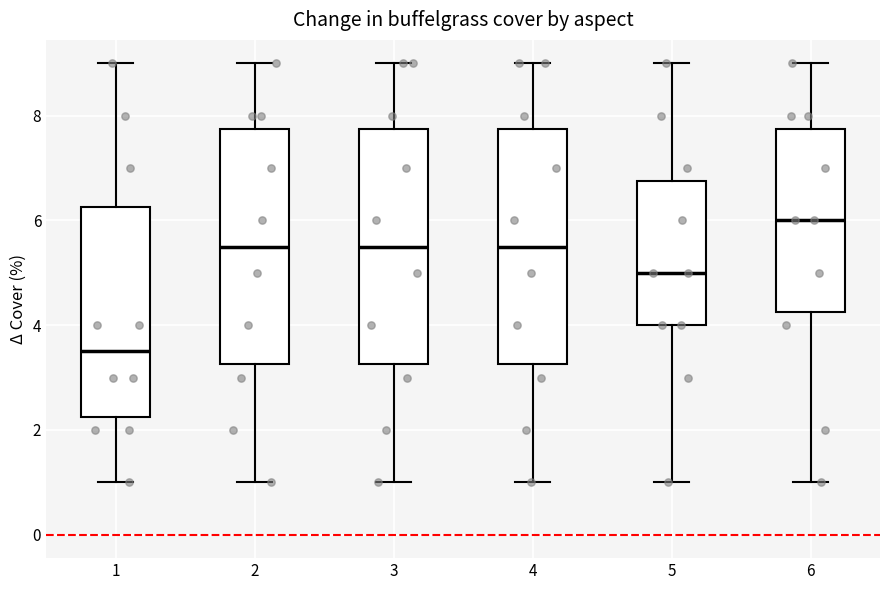

Reading left to right, read every box against the y-axis: the position of its median line, the range the box covers, and the ends of its whiskers. The values are not printed on the chart, so give them approximately, as read against the axis.

1: median 3.6, box 2.2 to 6.2, whiskers 1.0 to 9.0
2: median 5.6, box 3.2 to 7.8, whiskers 1.0 to 9.0
3: median 5.6, box 3.2 to 7.8, whiskers 1.0 to 9.0
4: median 5.6, box 3.2 to 7.8, whiskers 1.0 to 9.0
5: median 5.0, box 4.0 to 6.8, whiskers 1.0 to 9.0
6: median 6.0, box 4.2 to 7.8, whiskers 1.0 to 9.0